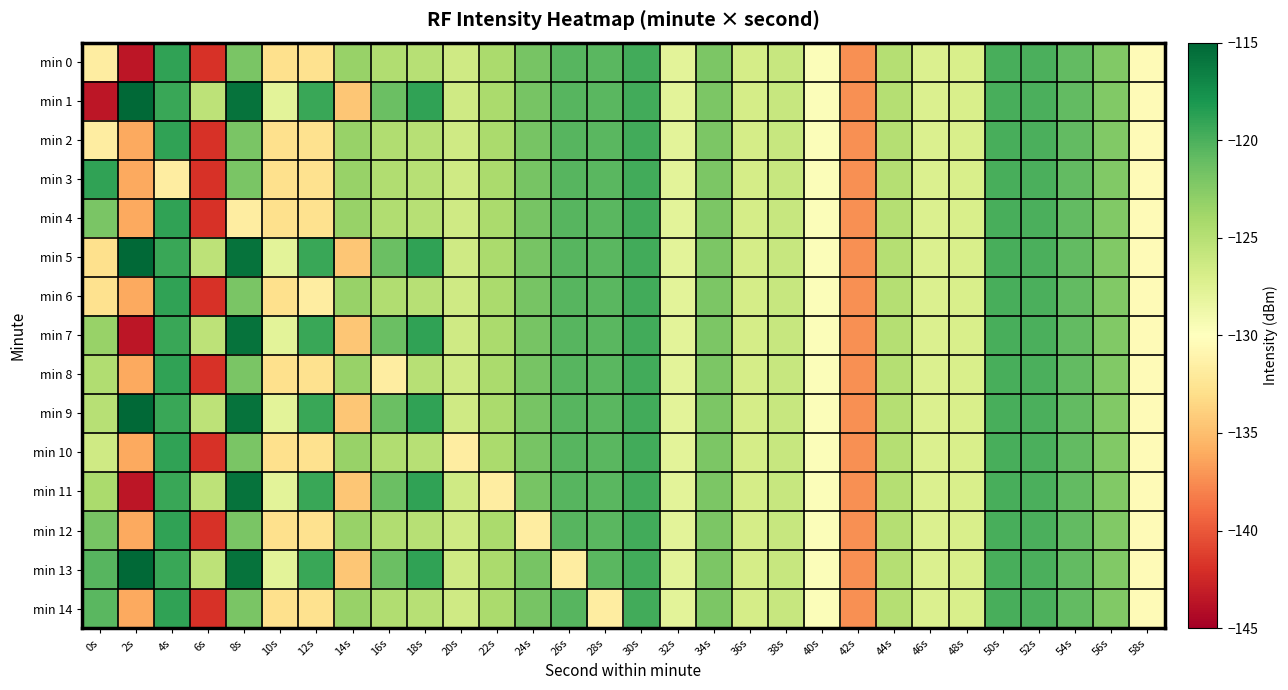

Rank the series by their maximum value, from highest to lowest.

min 1, min 5, min 9, min 13, min 7, min 11, min 0, min 2, min 3, min 4, min 6, min 8, min 10, min 12, min 14